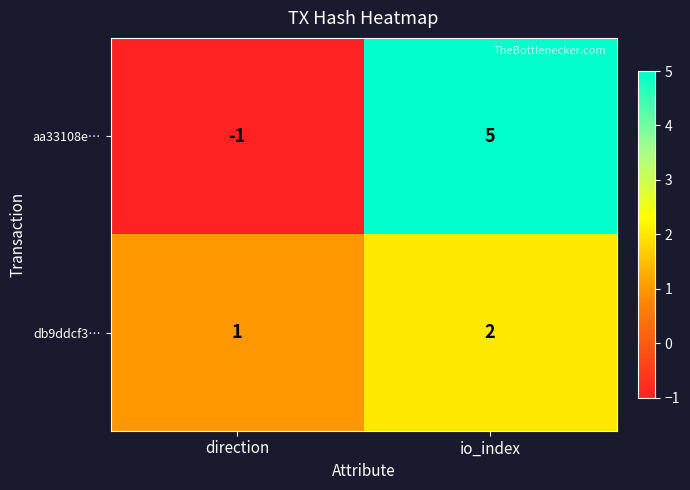

At how many categories does at least one series exceed 4?

1